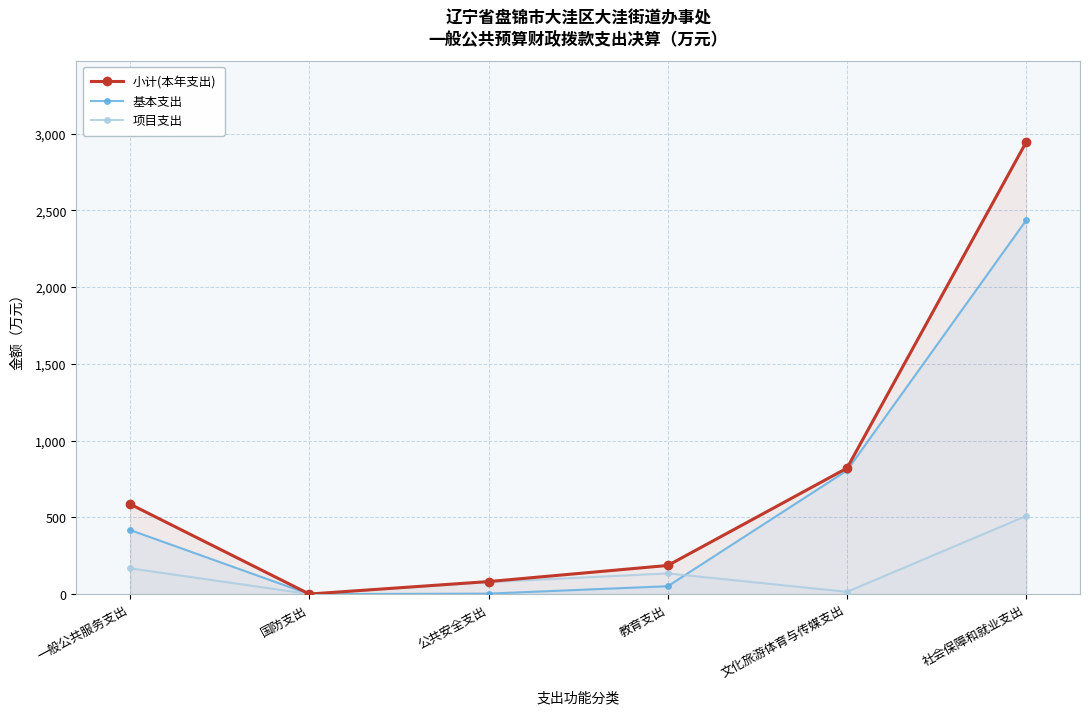

True or false: 小计(本年支出) has more than 2 points higher than both neighbors.

False